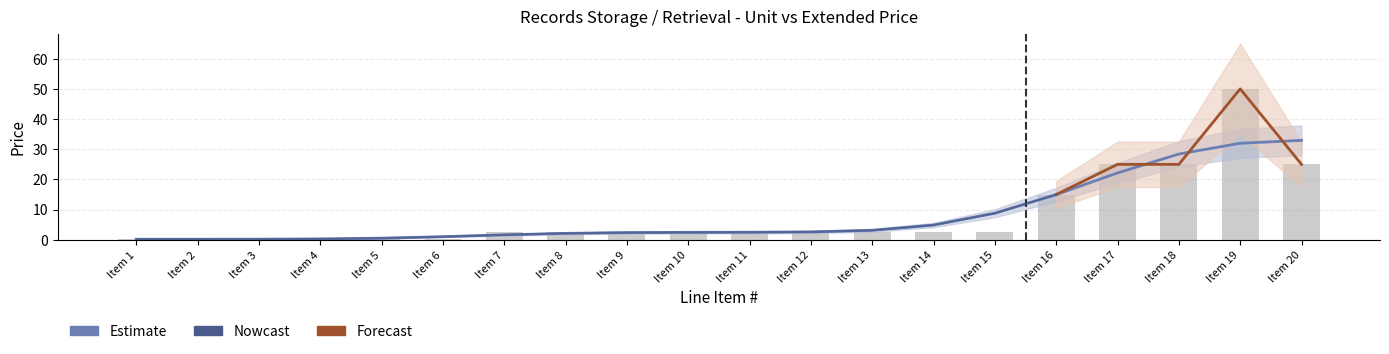

What is the greatest value displayed?

50.0